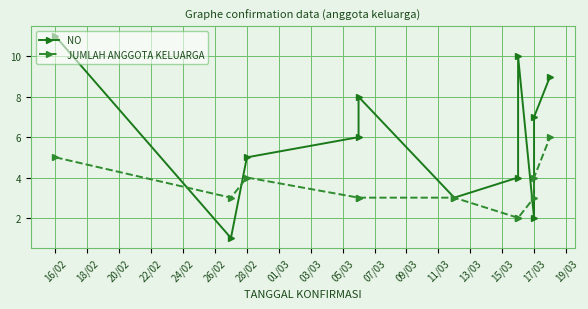

Does the chart display data point markers on the line(s)?

Yes